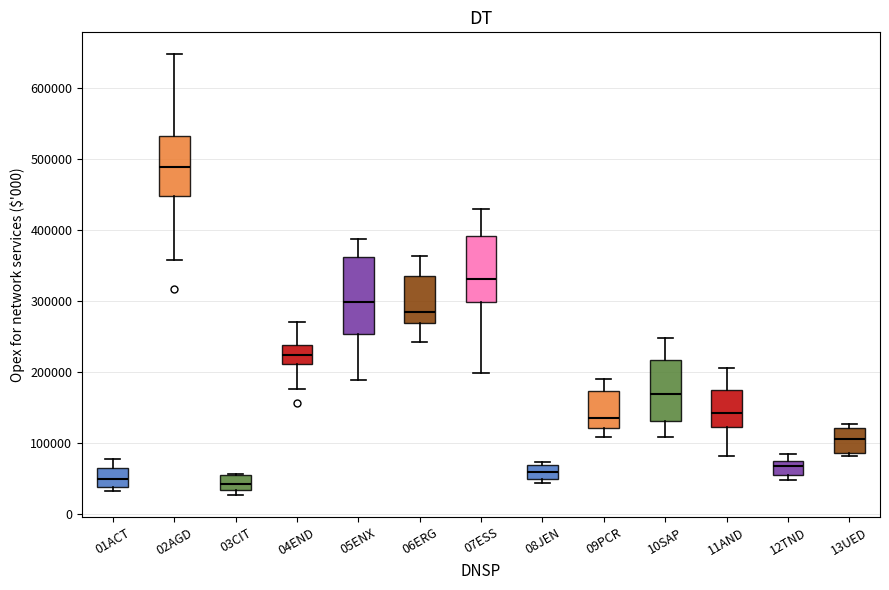

Which box is the tallest, from its lower edge to its upper edge?

05ENX